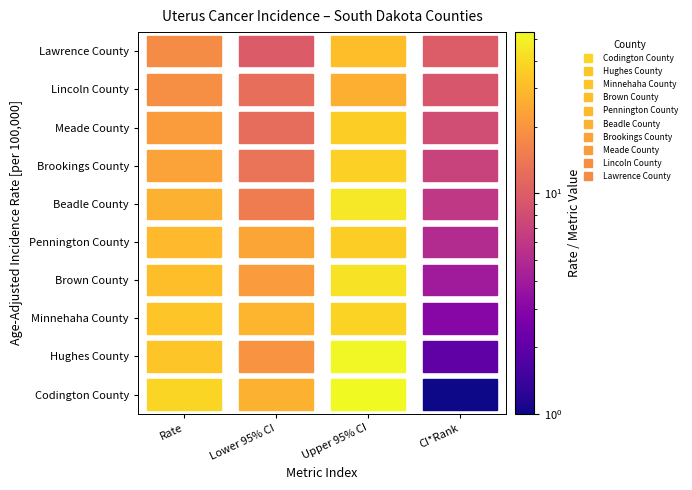

List the labels in order of Codington County value, smallest first.

3, 1, 0, 2